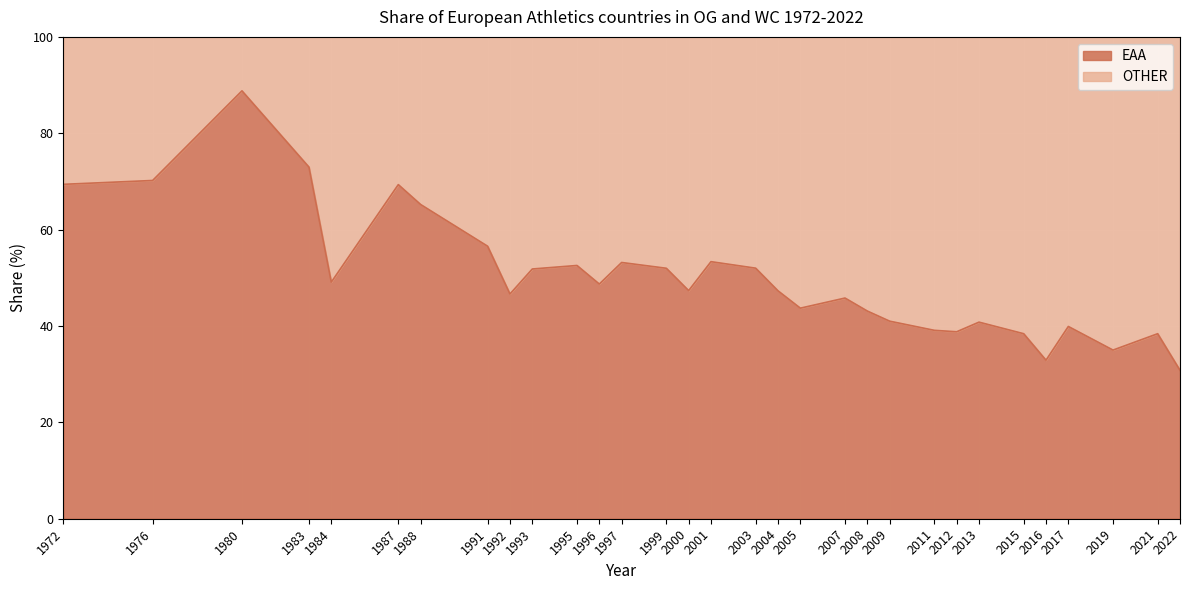

Reading left to right, extract all data points from this chart.

1972=69.4	1976=70.2	1980=88.8	1983=73.0	1984=49.1	1987=69.3	1988=65.2	1991=56.5	1992=46.6	1993=51.8	1995=52.6	1996=48.7	1997=53.2	1999=52.0	2000=47.3	2001=53.4	2003=52.0	2004=47.3	2005=43.7	2007=45.8	2008=43.1	2009=41.0	2011=39.1	2012=38.8	2013=40.8	2015=38.4	2016=32.9	2017=39.9	2019=35.0	2021=38.4	2022=30.8